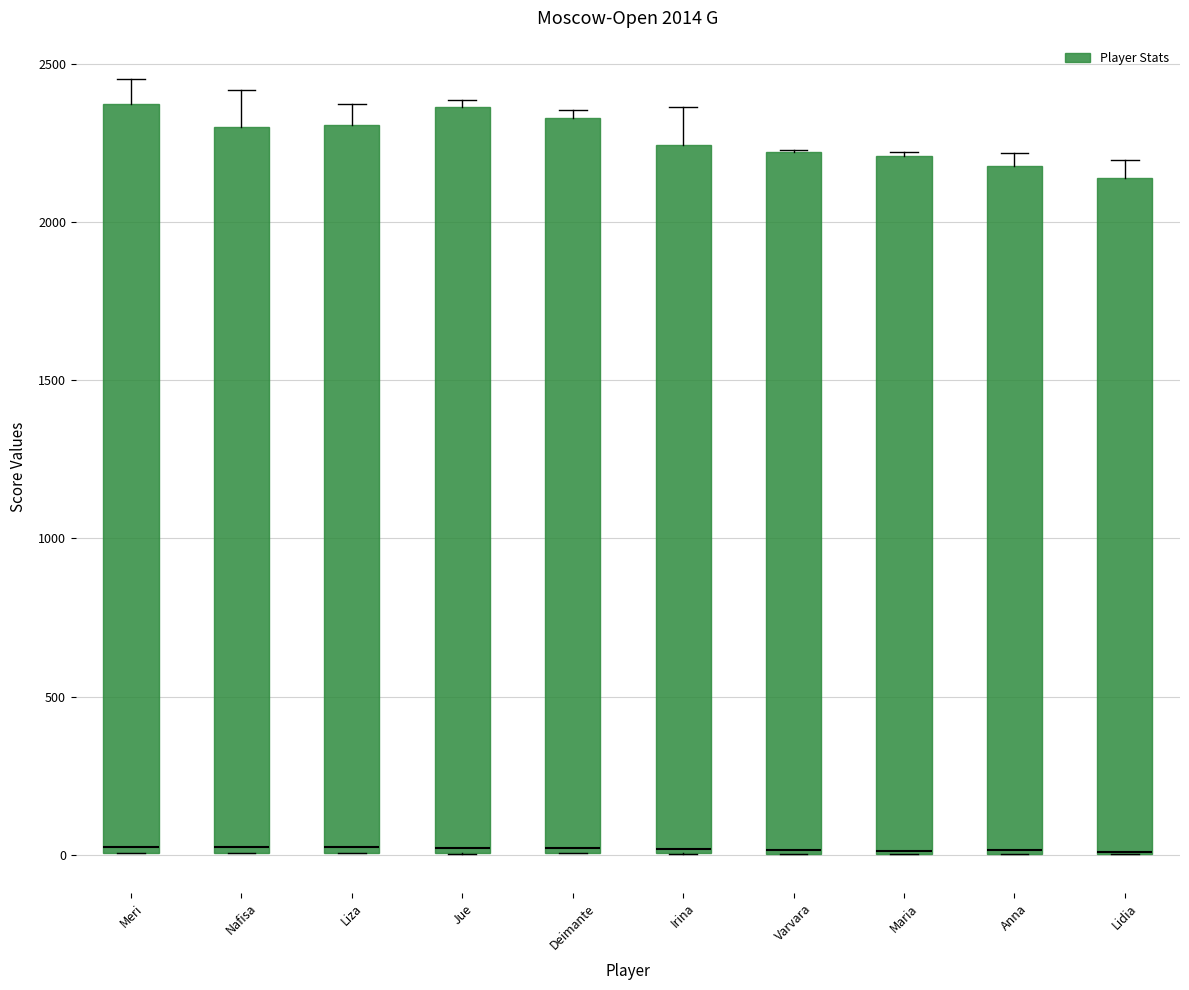

Where is the upper edge of the box for Maria on the y-axis? The values are not printed on the chart, so give them approximately, as read against the axis.

2200